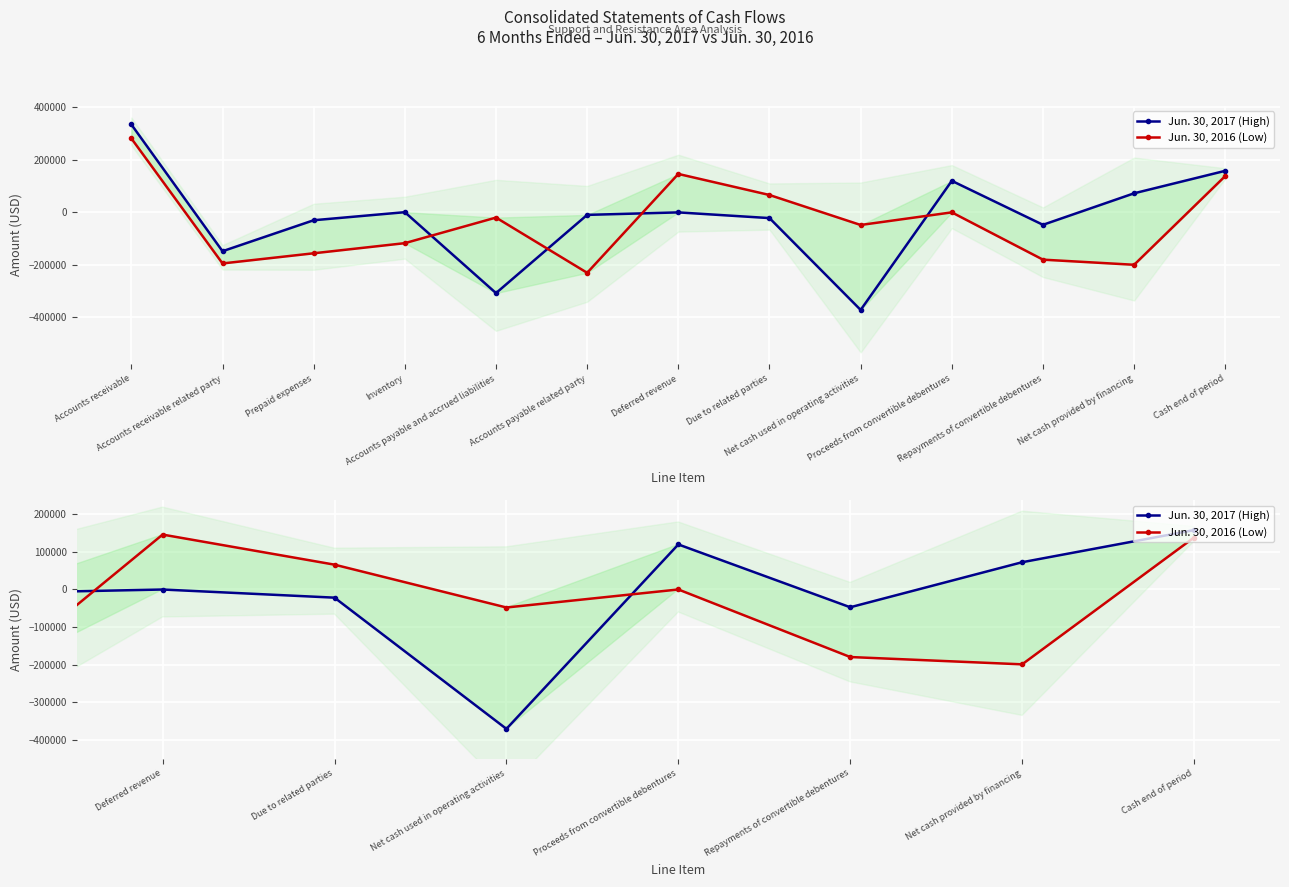

What is the total value across all series at Proceeds from convertible debentures?

120000